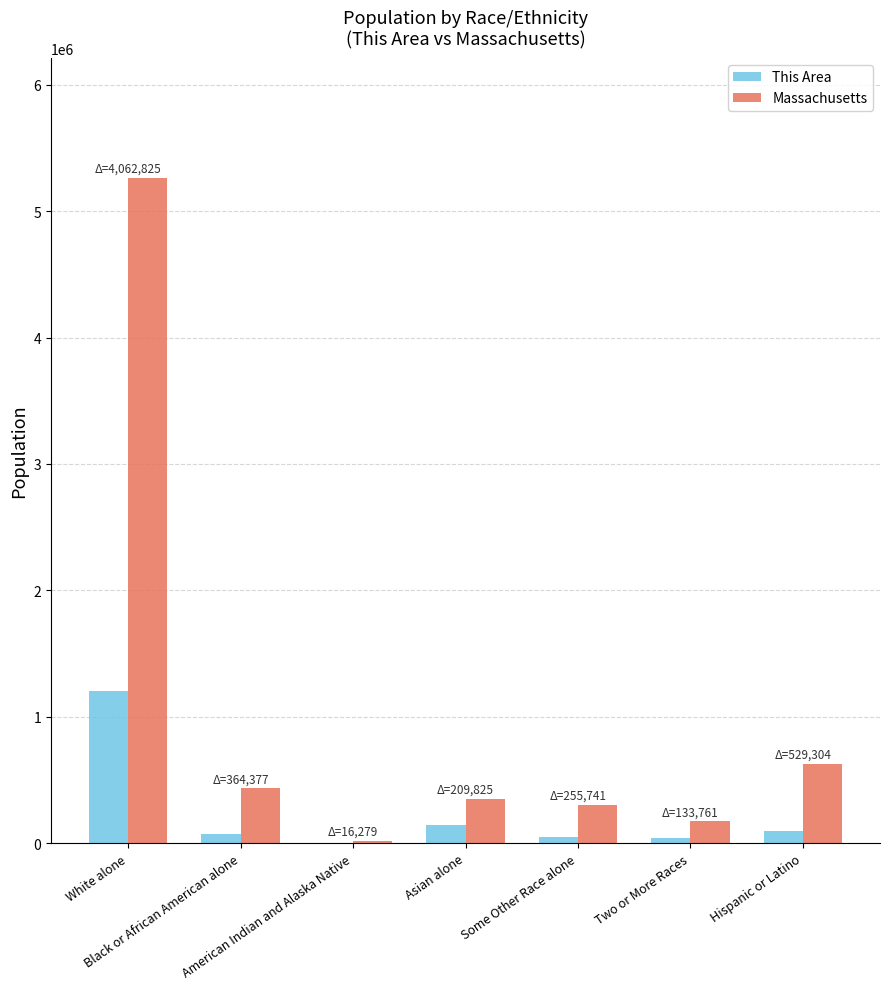

Which series has the largest total across all categories?

Massachusetts